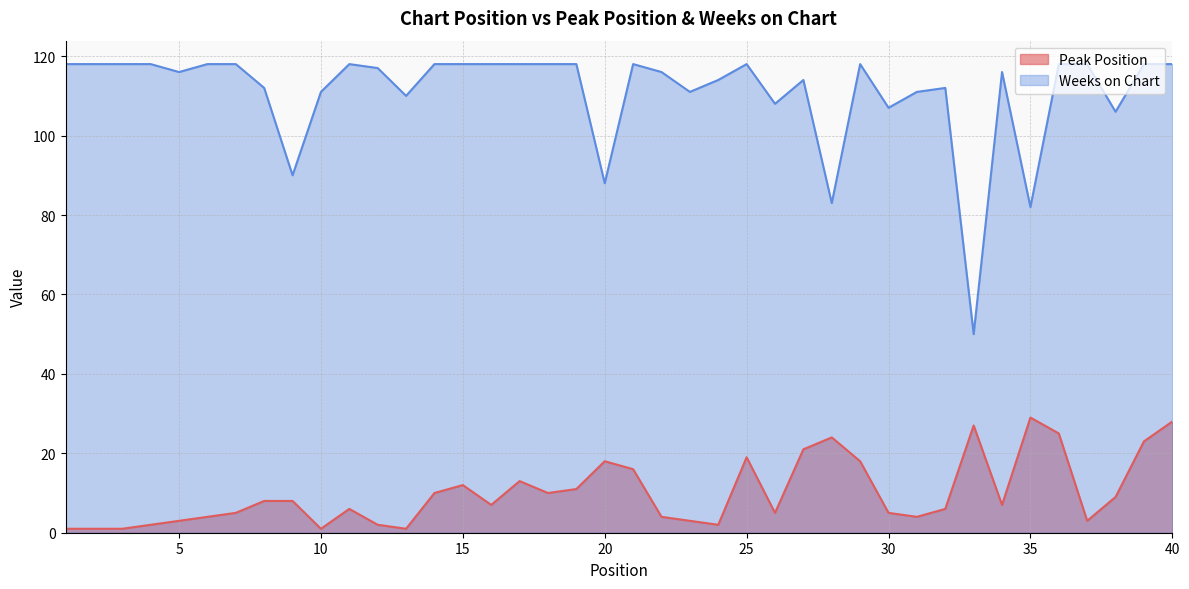

Which series changed the most between 20 and 35?

Peak Position